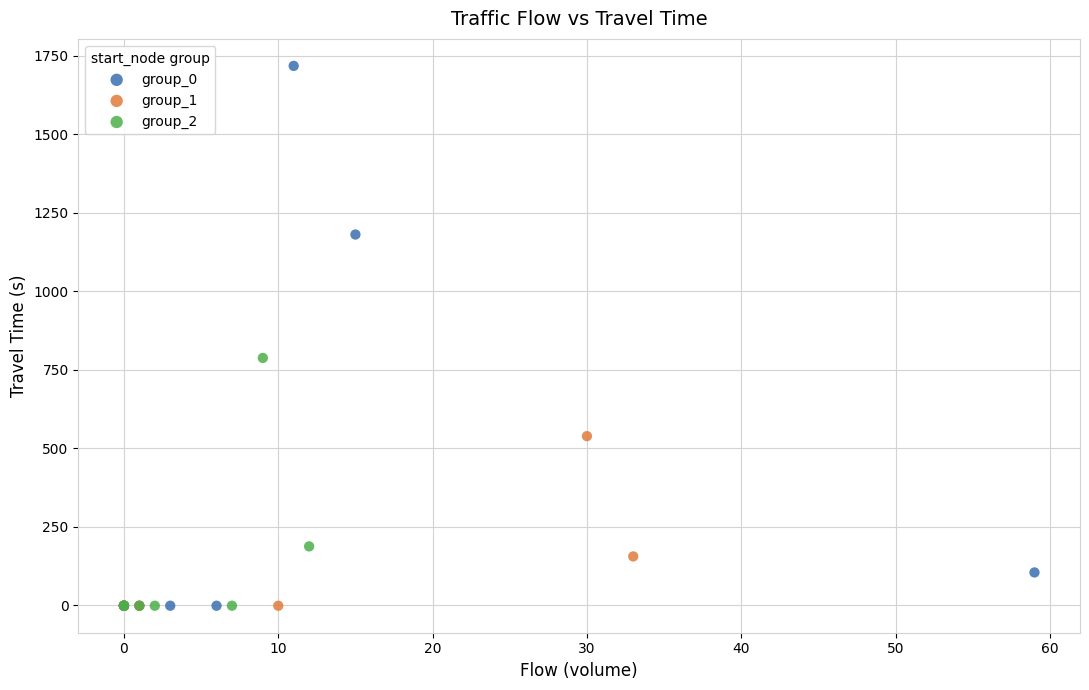

Which series has the widest spread of Y values?

group_0